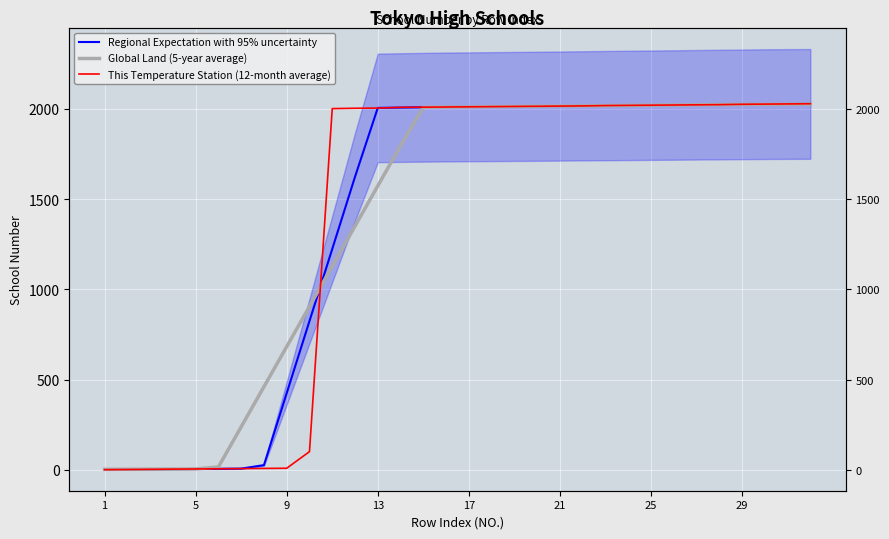

List the series in order of their peak value, lowest first.

Global Land (5-year average), Regional Expectation with 95% uncertainty, This Temperature Station (12-month average)